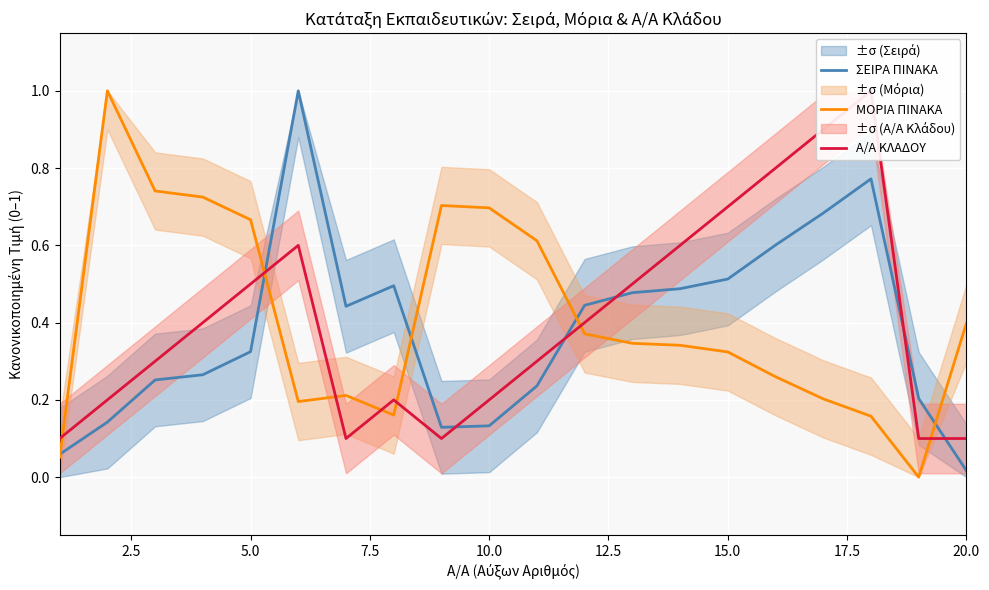

At which label does ΣΕΙΡΑ ΠΙΝΑΚΑ reach its minimum?

20.0